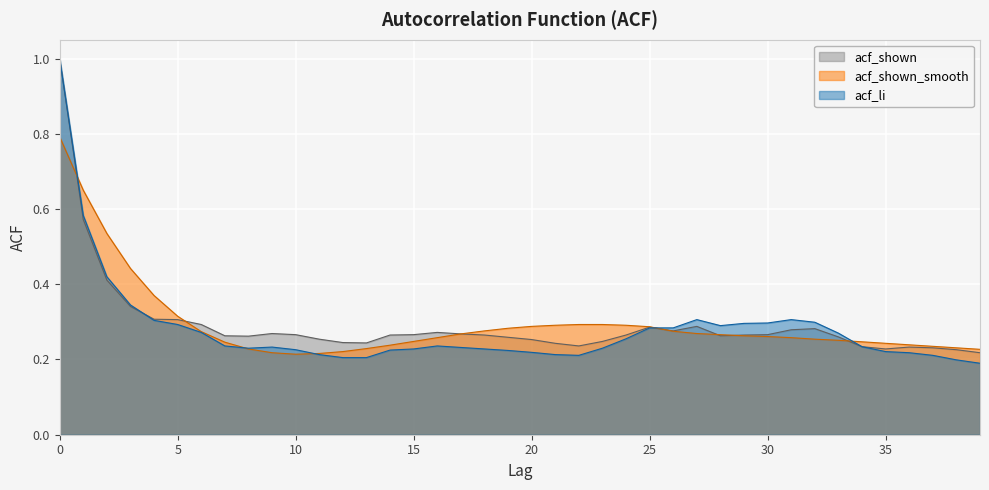

Reading right to left, extract all data points from this chart.

acf_li: 39=0.2	38=0.2	37=0.2	36=0.2	35=0.2	34=0.2	33=0.3	32=0.3	31=0.3	30=0.3	29=0.3	28=0.3	27=0.3	26=0.3	25=0.3	24=0.3	23=0.2	22=0.2	21=0.2	20=0.2	19=0.2	18=0.2	17=0.2	16=0.2	15=0.2	14=0.2	13=0.2	12=0.2	11=0.2	10=0.2	9=0.2	8=0.2	7=0.2	6=0.3	5=0.3	4=0.3	3=0.3	2=0.4	1=0.6	0=1.0
acf_shown_smooth: 39=0.2	38=0.2	37=0.2	36=0.2	35=0.2	34=0.2	33=0.3	32=0.3	31=0.3	30=0.3	29=0.3	28=0.3	27=0.3	26=0.3	25=0.3	24=0.3	23=0.3	22=0.3	21=0.3	20=0.3	19=0.3	18=0.3	17=0.3	16=0.3	15=0.2	14=0.2	13=0.2	12=0.2	11=0.2	10=0.2	9=0.2	8=0.2	7=0.2	6=0.3	5=0.3	4=0.4	3=0.4	2=0.5	1=0.7	0=0.8
acf_shown: 39=0.2	38=0.2	37=0.2	36=0.2	35=0.2	34=0.2	33=0.3	32=0.3	31=0.3	30=0.3	29=0.3	28=0.3	27=0.3	26=0.3	25=0.3	24=0.3	23=0.2	22=0.2	21=0.2	20=0.3	19=0.3	18=0.3	17=0.3	16=0.3	15=0.3	14=0.3	13=0.2	12=0.2	11=0.3	10=0.3	9=0.3	8=0.3	7=0.3	6=0.3	5=0.3	4=0.3	3=0.3	2=0.4	1=0.6	0=1.0